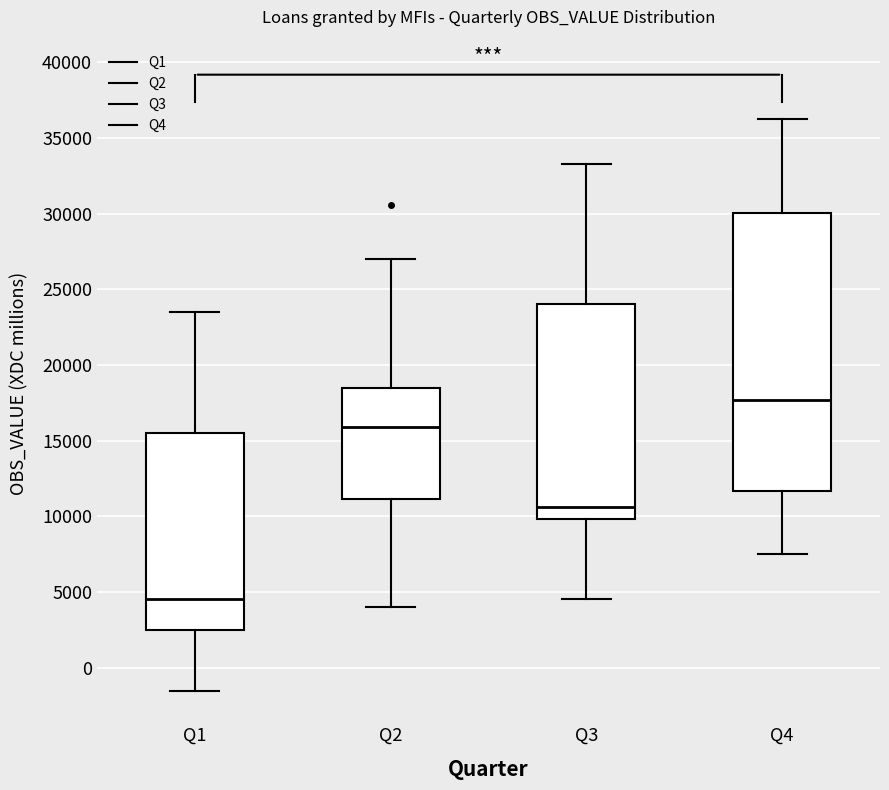

Where does the median line of the box for Q4 sit on the y-axis? The values are not printed on the chart, so give them approximately, as read against the axis.

17500